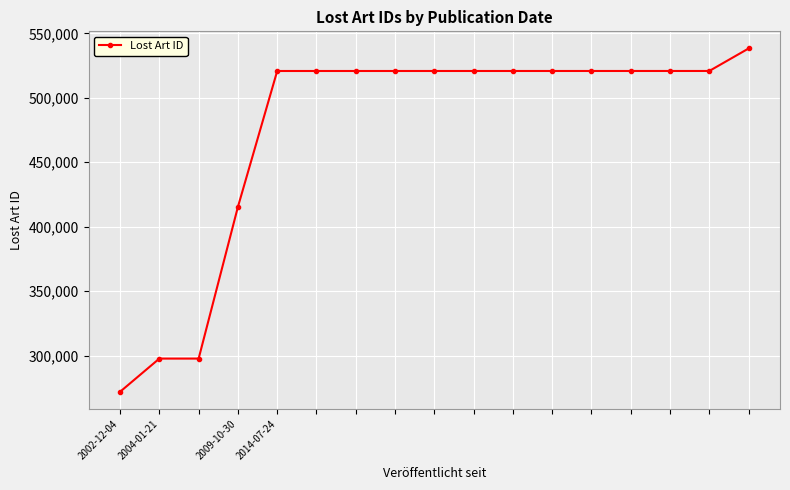

What is the minimum value shown in the chart?

271847